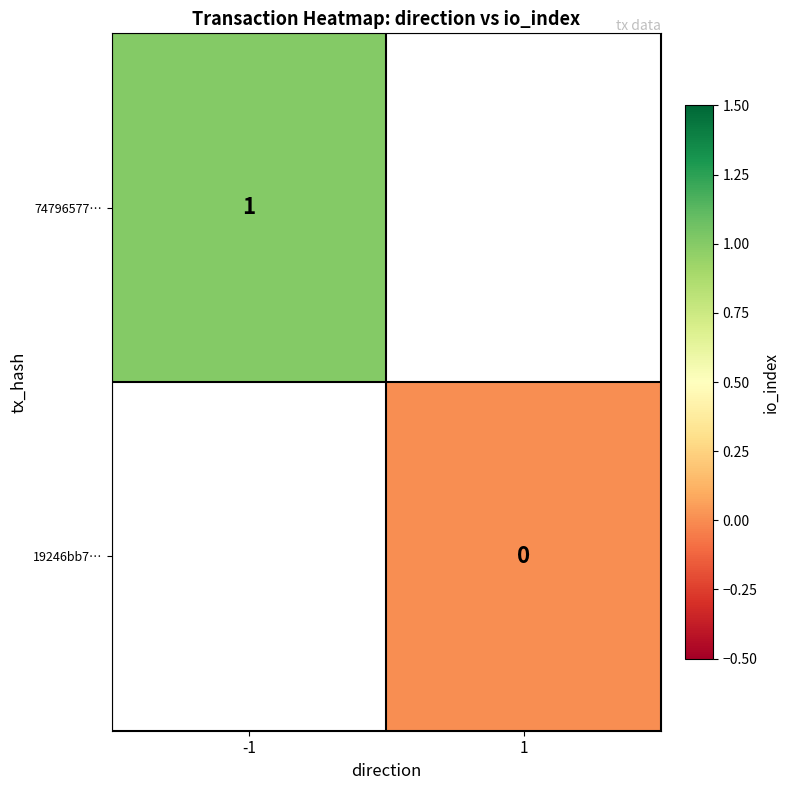

At which label does 19246bb7… reach its peak?

-1